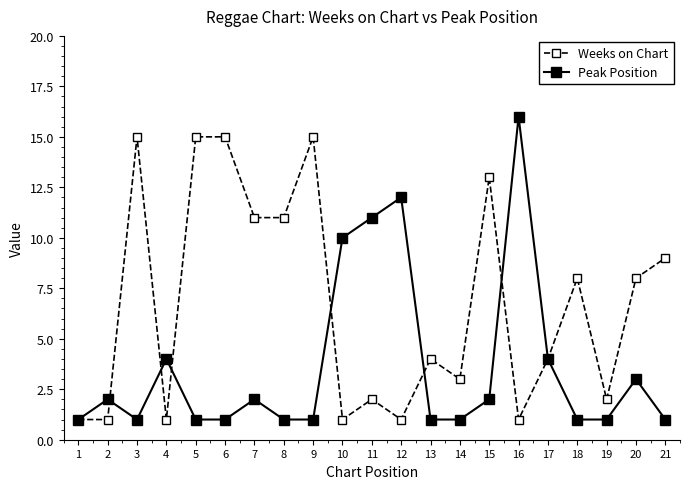

Reading right to left, list all the values displayed in this chart.

Weeks on Chart: 21=9	20=8	19=2	18=8	17=4	16=1	15=13	14=3	13=4	12=1	11=2	10=1	9=15	8=11	7=11	6=15	5=15	4=1	3=15	2=1	1=1
Peak Position: 21=1	20=3	19=1	18=1	17=4	16=16	15=2	14=1	13=1	12=12	11=11	10=10	9=1	8=1	7=2	6=1	5=1	4=4	3=1	2=2	1=1